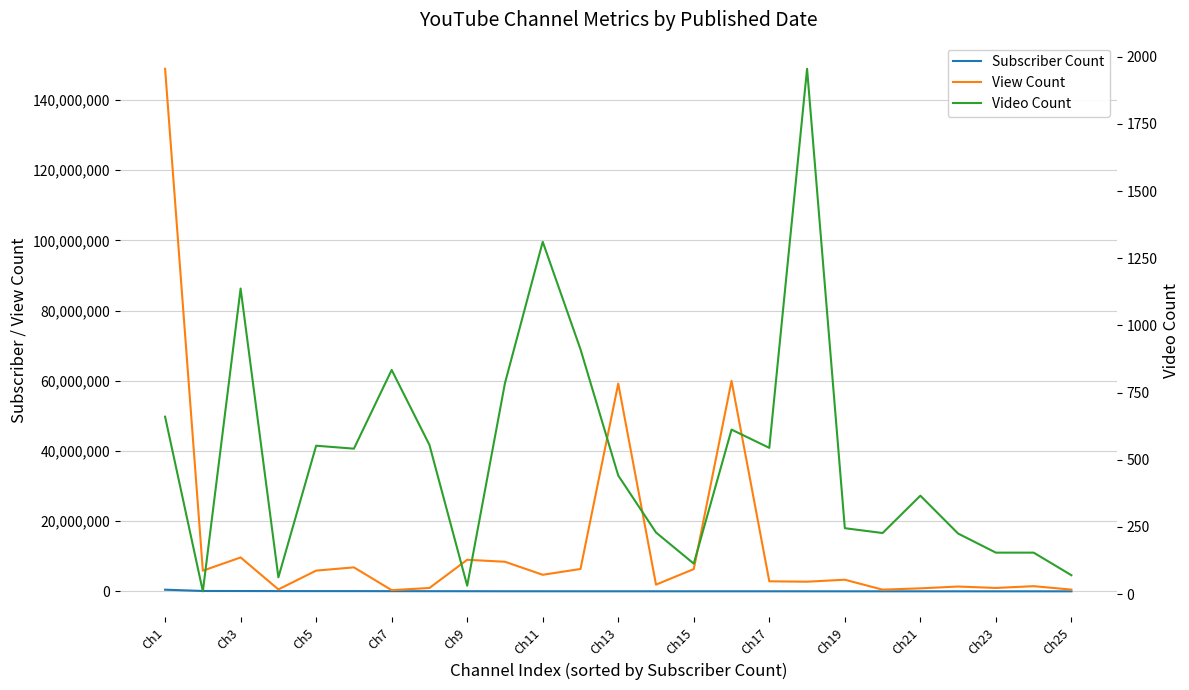

What is the maximum value shown in the chart?

148918012